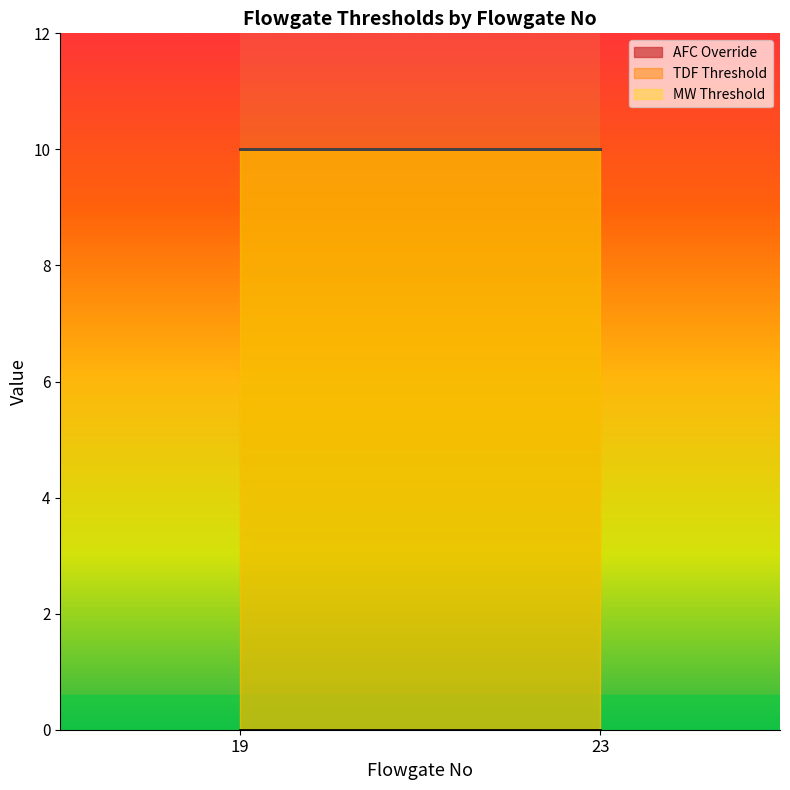

At which label is TDF Threshold closest to 10?

19